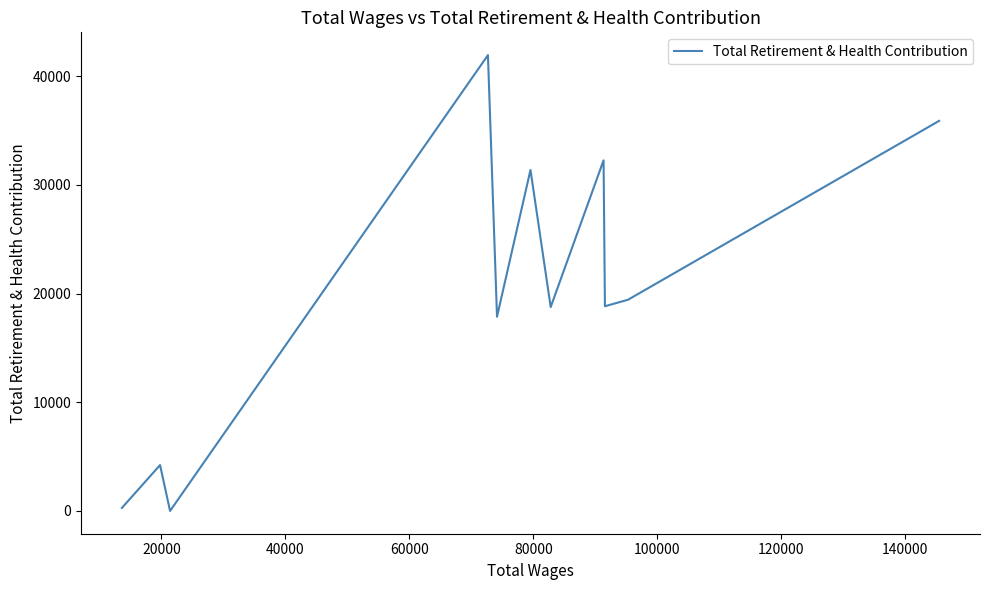

What is the greatest value displayed?

41945